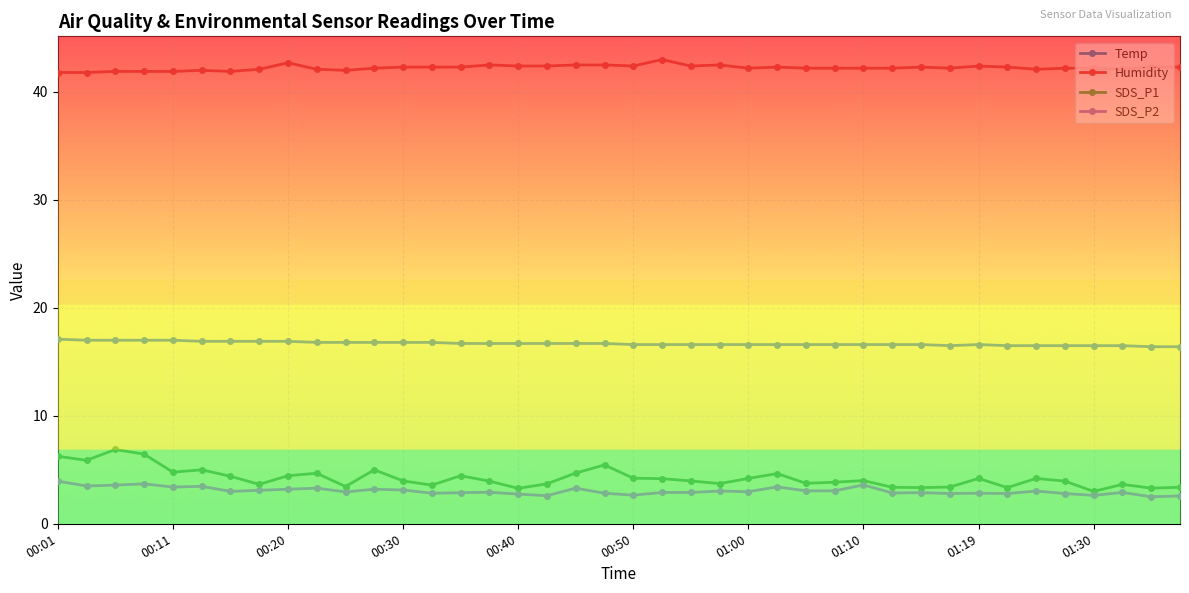

True or false: Temp and SDS_P2 intersect in this chart.

False